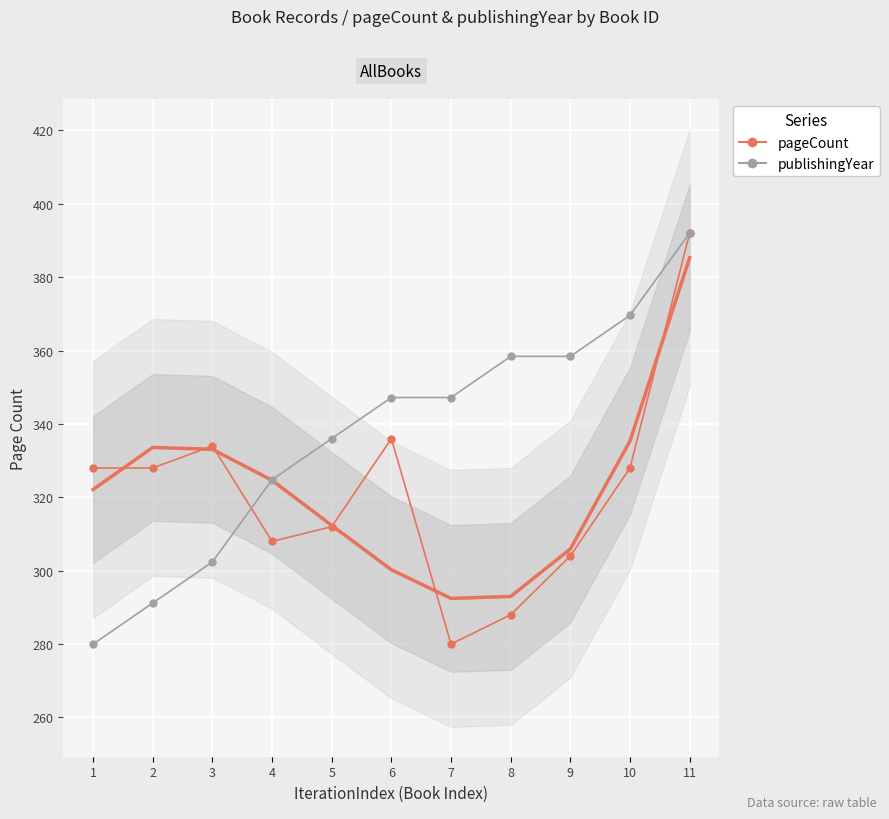

Where is the first local minimum for pageCount?

4